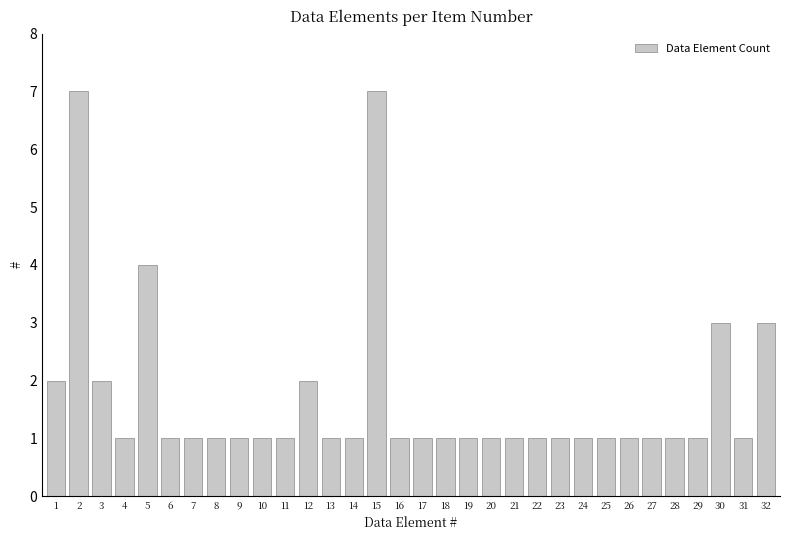

Reading right to left, transcribe all the data shown in this chart.

32=3	31=1	30=3	29=1	28=1	27=1	26=1	25=1	24=1	23=1	22=1	21=1	20=1	19=1	18=1	17=1	16=1	15=7	14=1	13=1	12=2	11=1	10=1	9=1	8=1	7=1	6=1	5=4	4=1	3=2	2=7	1=2